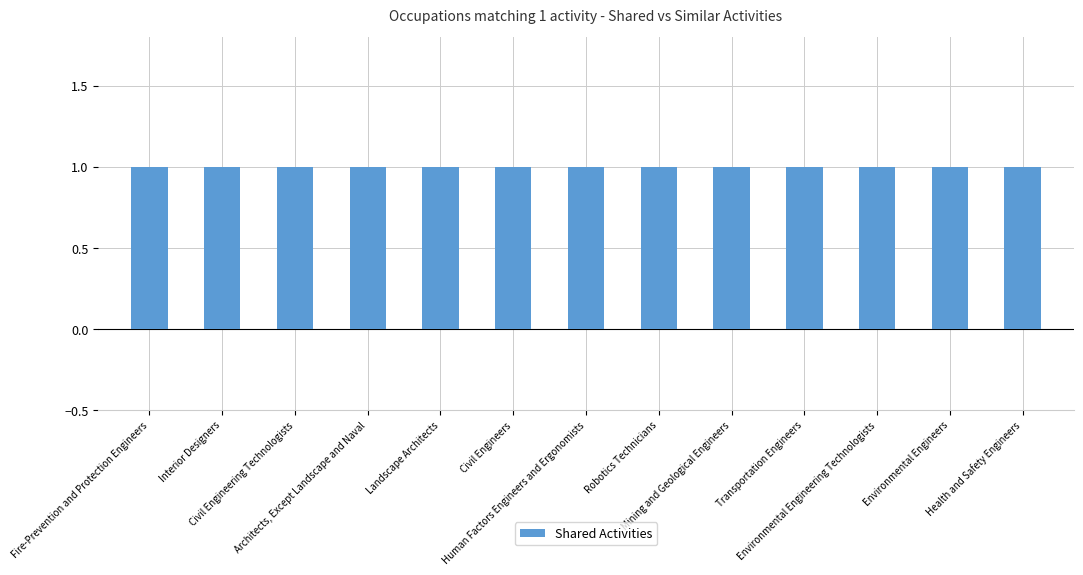

What is the label of the 8th bar from the left?

Robotics Technicians